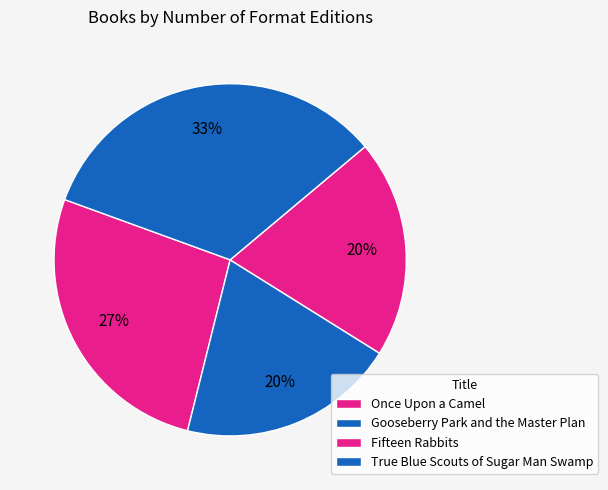

How many slices are in this pie chart?

4